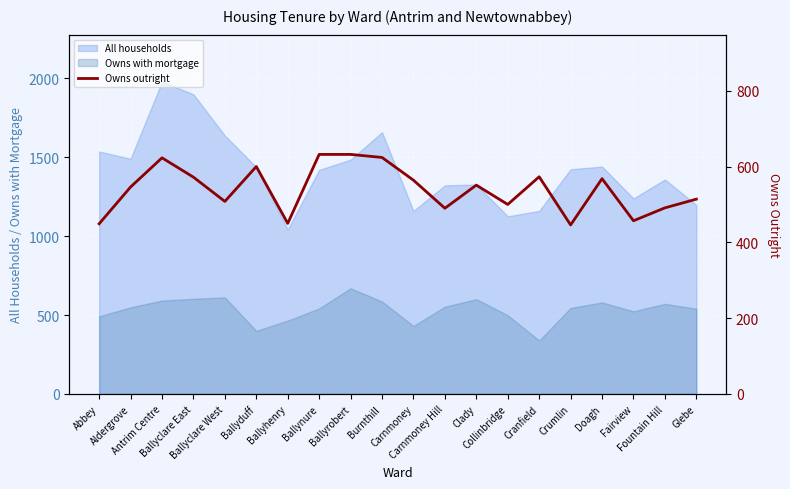

True or false: All households and Owns with mortgage intersect in this chart.

False